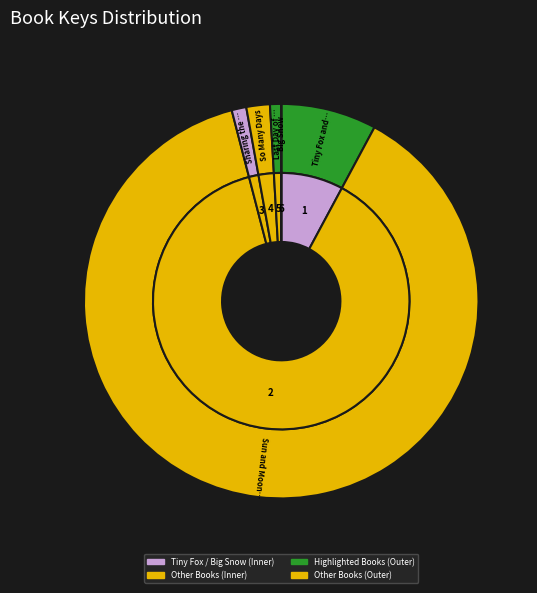

The Sun and Moon Sisters slice represents 88% of the pie. True or false?

True